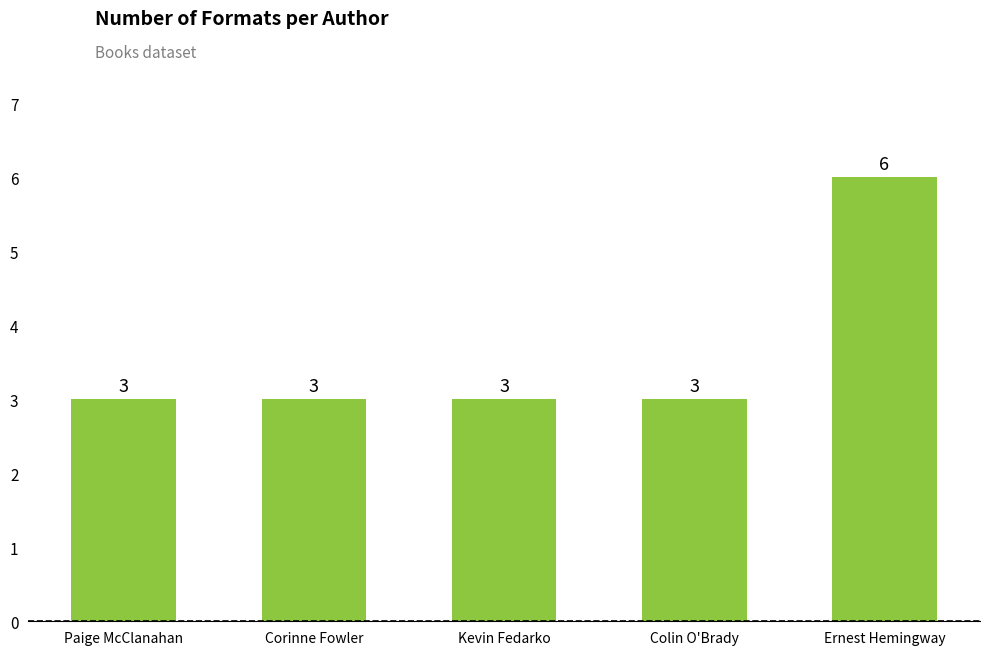

What is the average value?

4